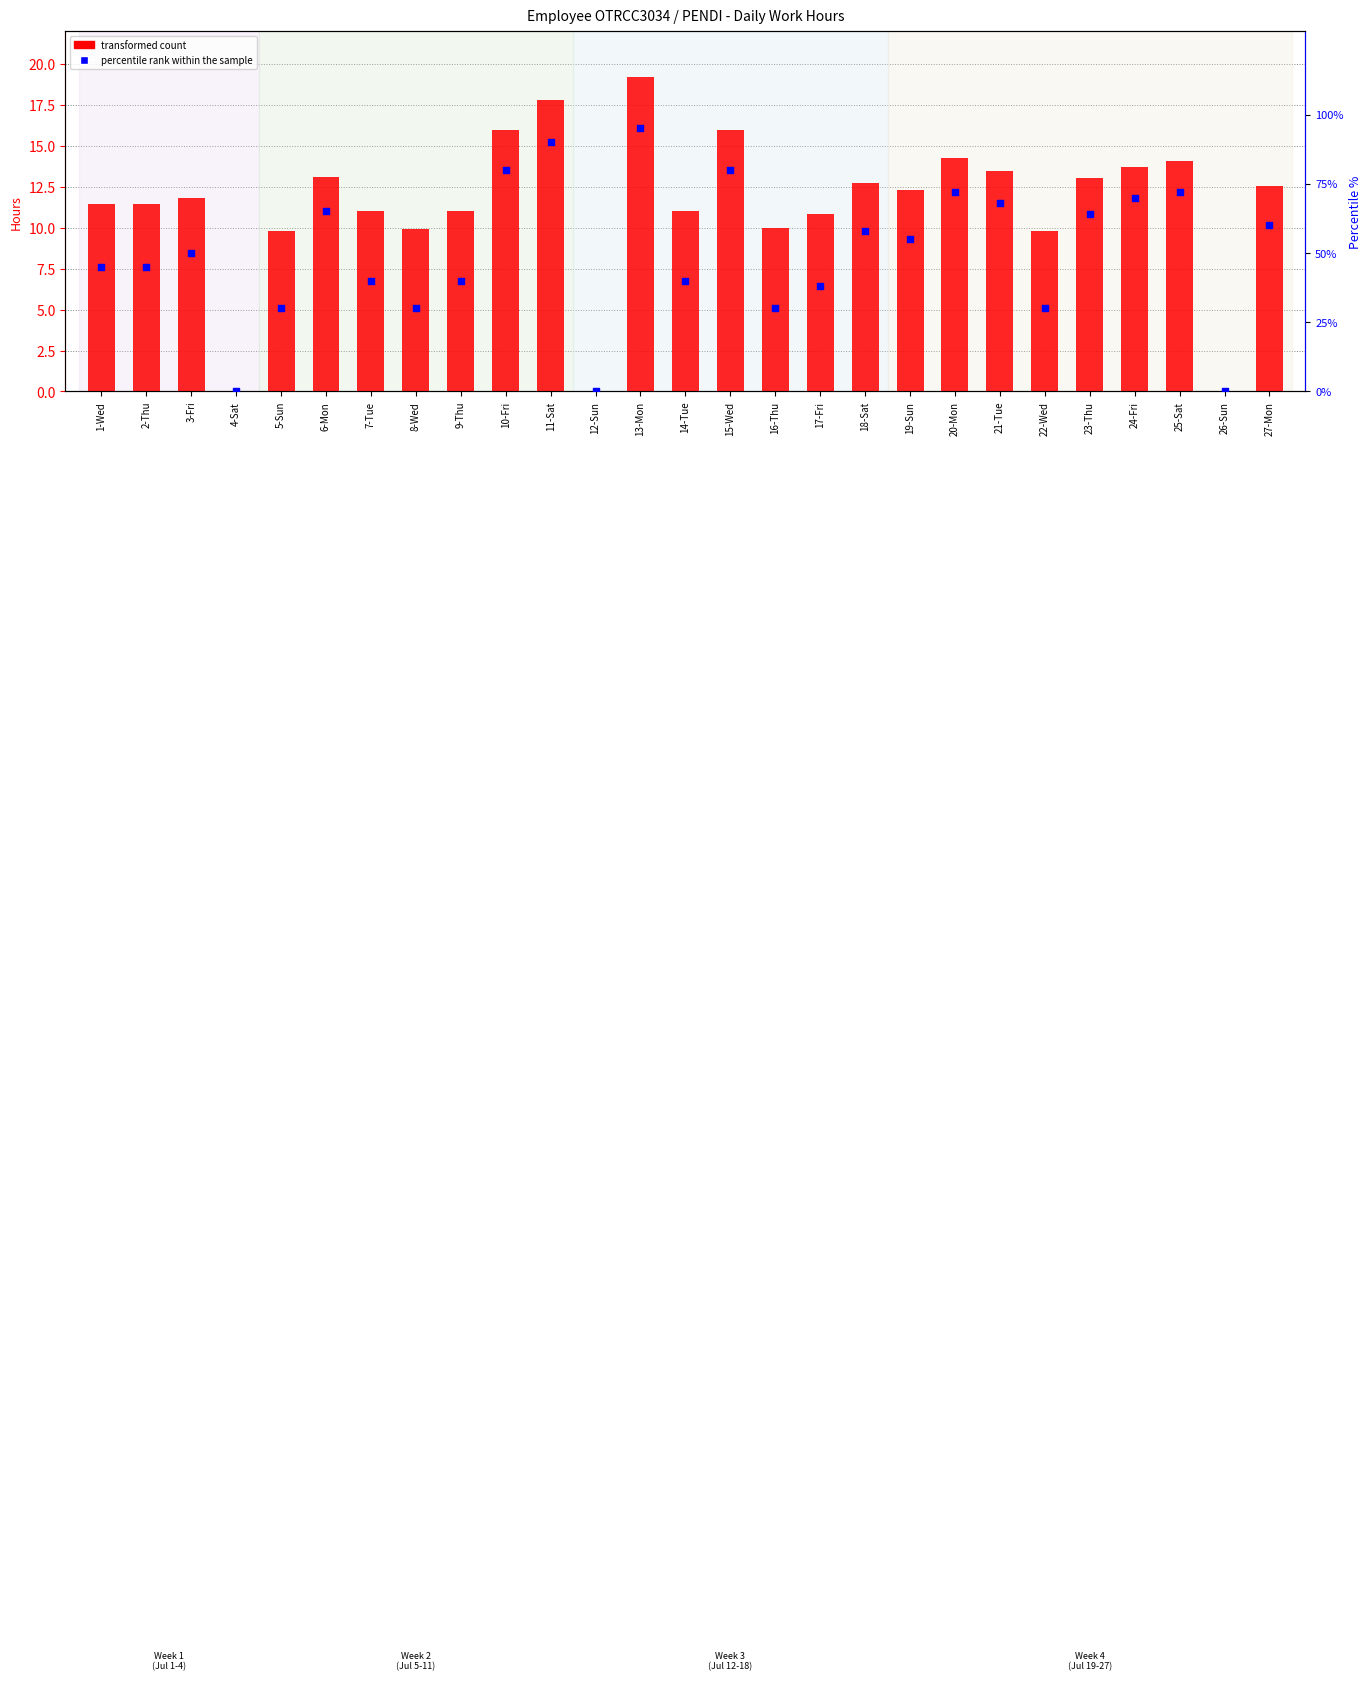

Which series reaches the minimum Y coordinate?

transformed count